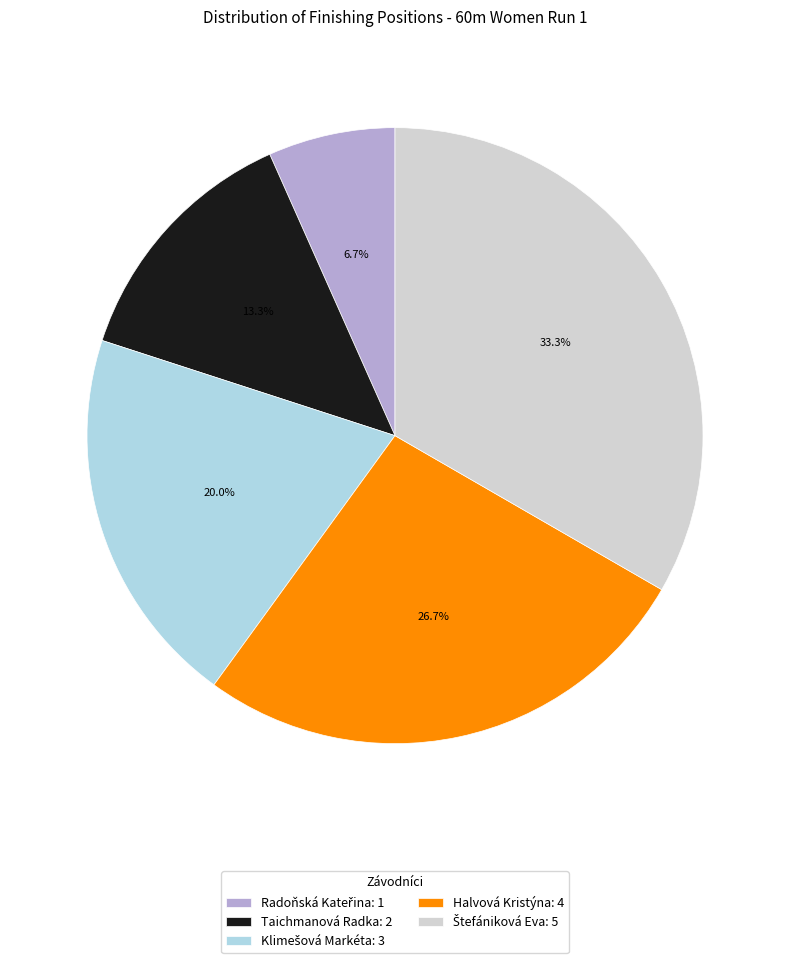

Does any single category account for the majority?

No